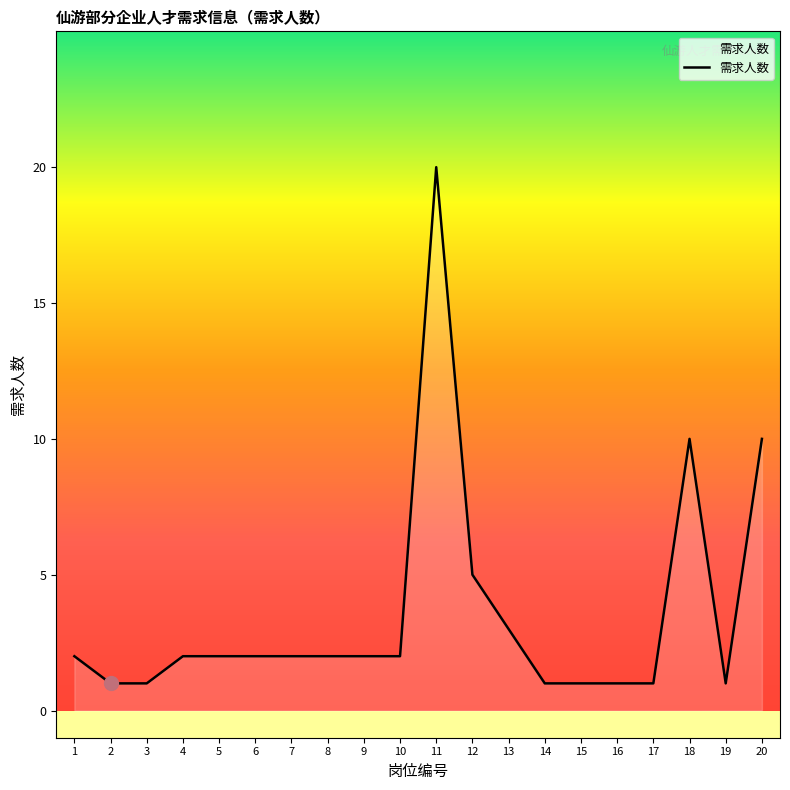

Is it true that the value at 19 is 1?

True